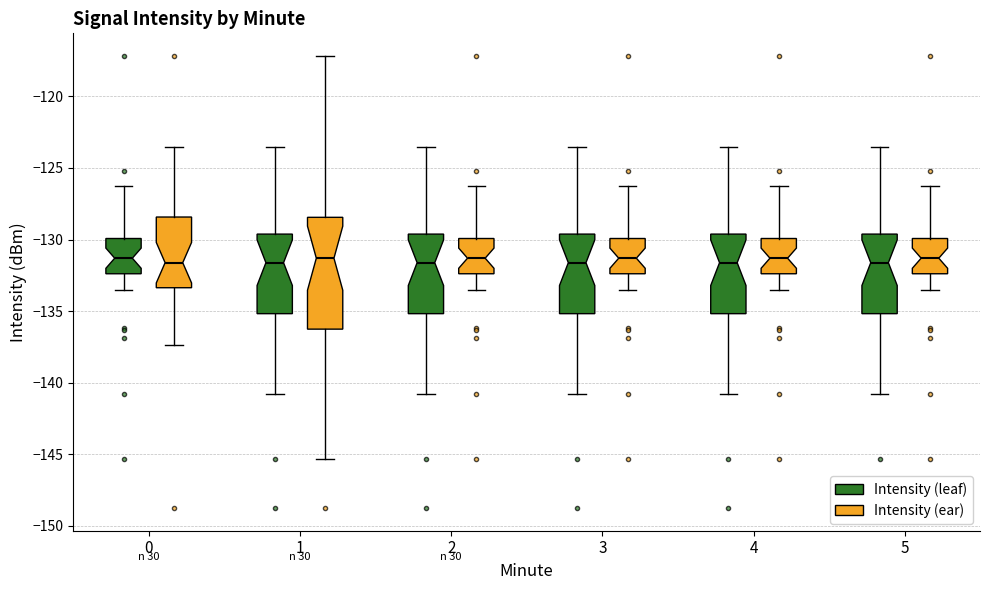

Where is the lower edge of the box for 0 (Intensity (leaf)) on the y-axis? The values are not printed on the chart, so give them approximately, as read against the axis.

-132.5